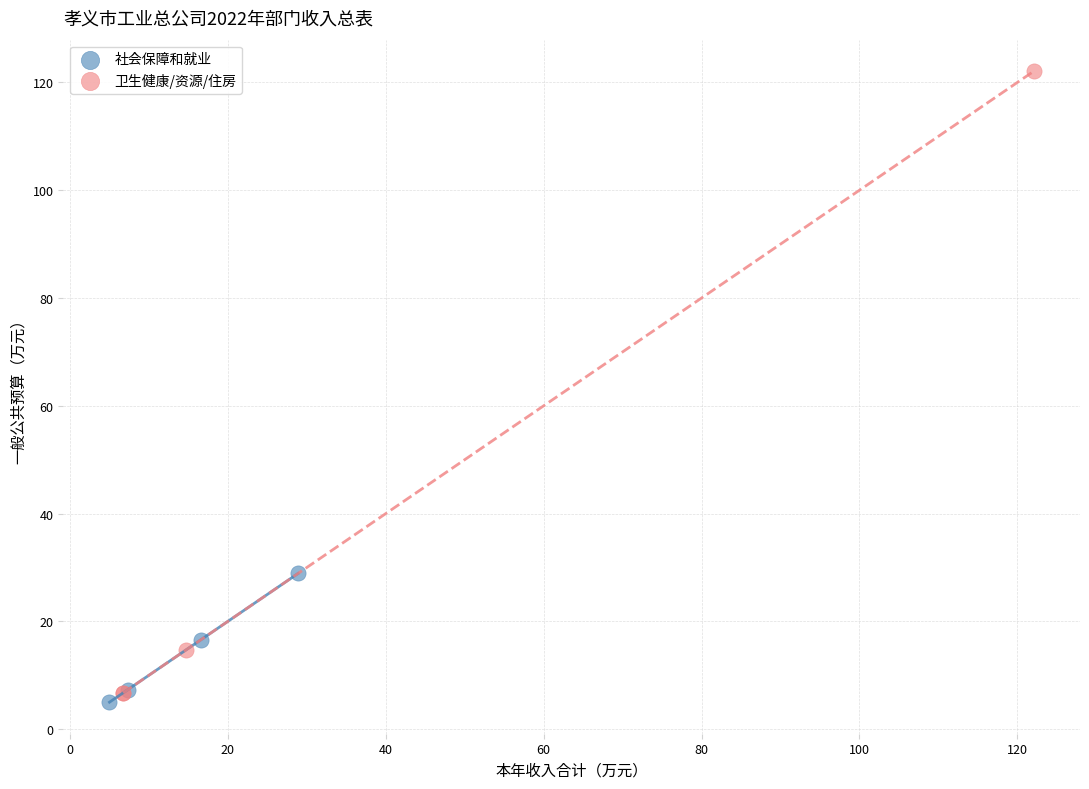

Which series has the widest spread of Y values?

卫生健康/资源/住房